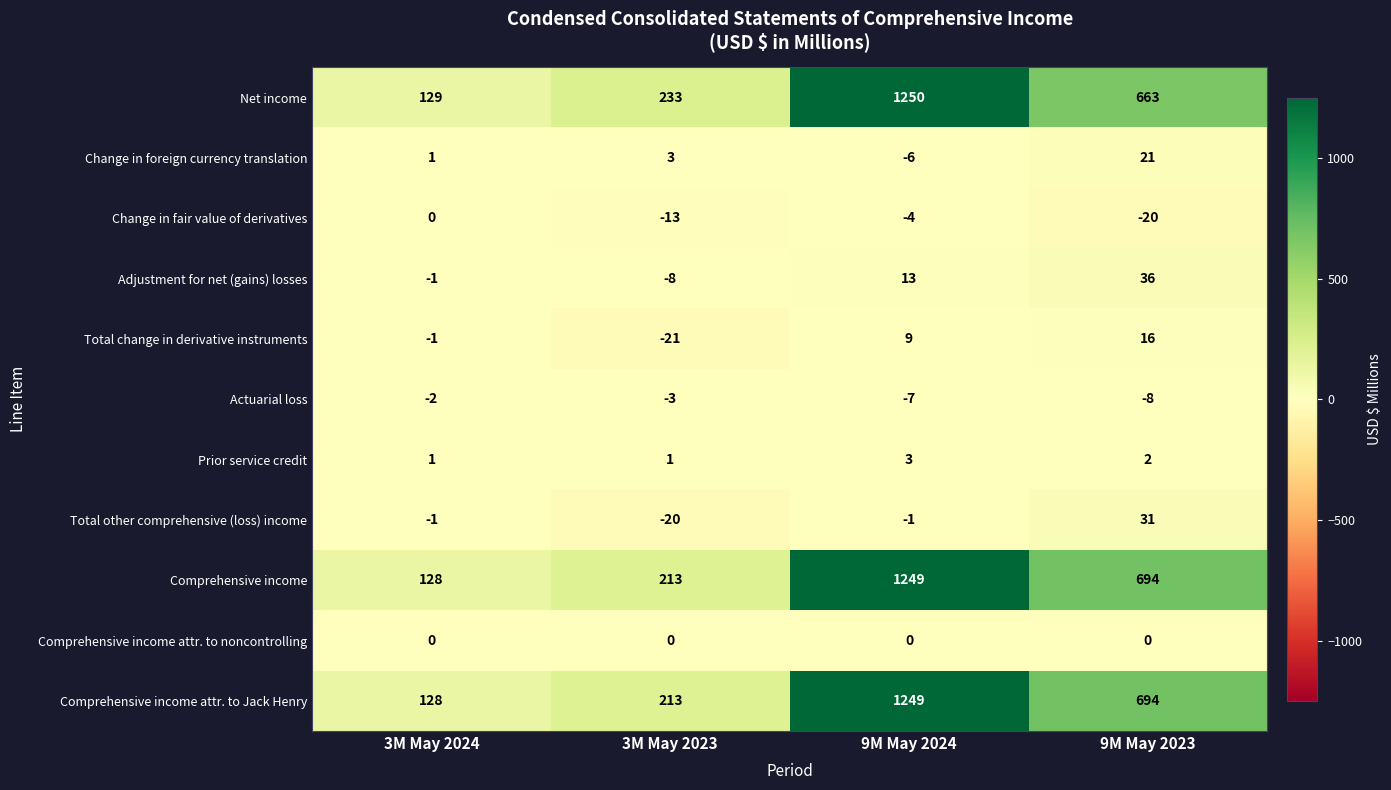

Between 3M May 2024 and 3M May 2023, which series saw the biggest shift?

Net income